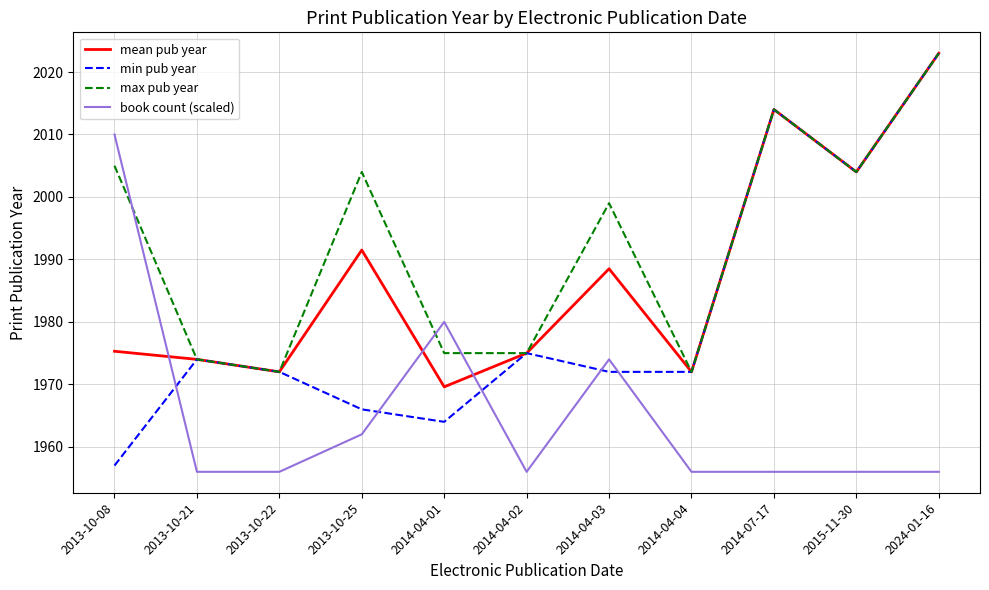

At which category does book count (scaled) reach its first local peak?

2014-04-01